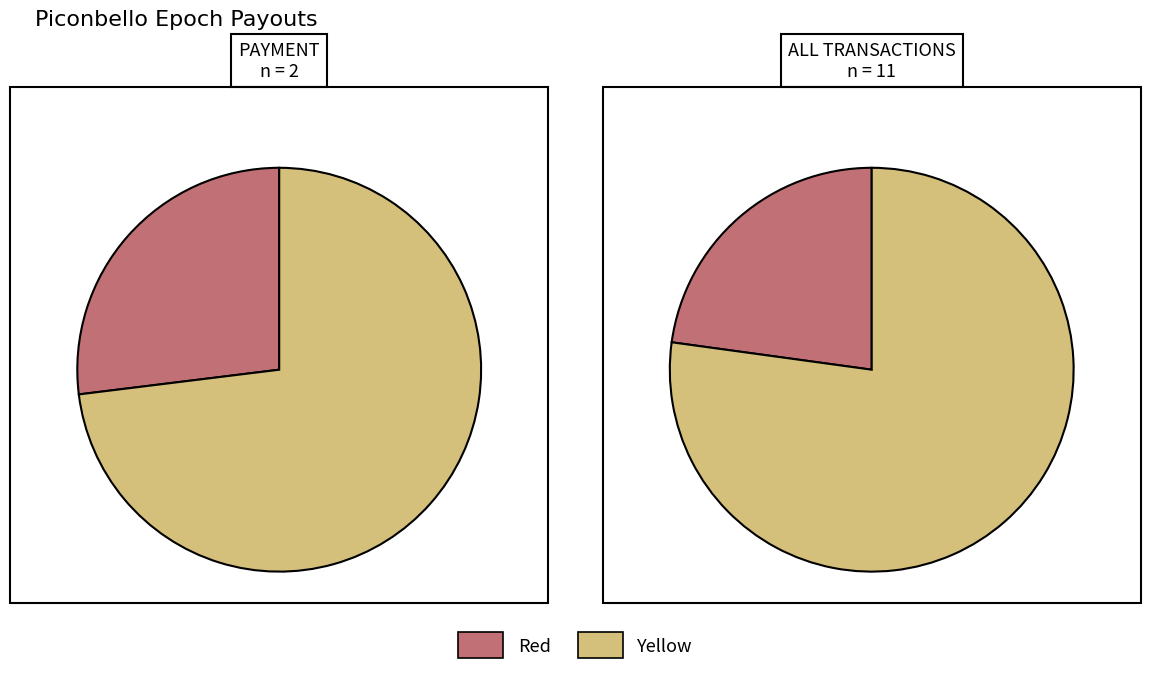

Does 351716 represent more than half of the total?

No